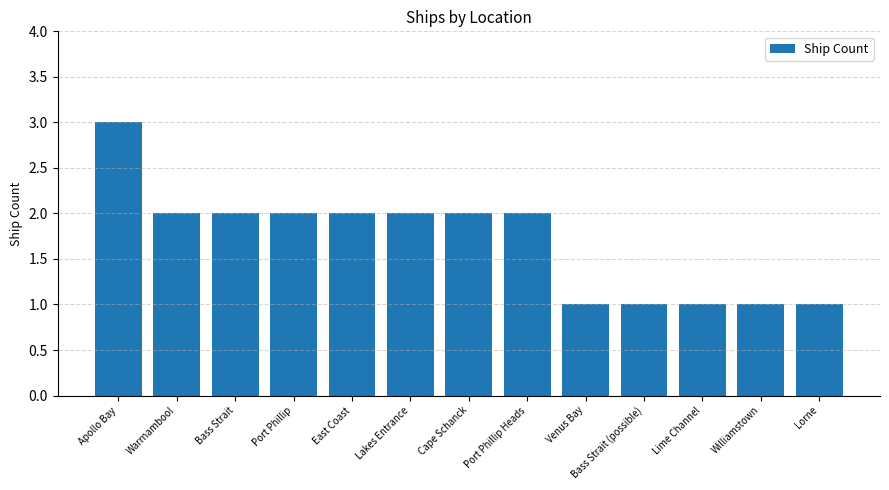

What is the ratio of the value at Apollo Bay to the value at Warrnambool?

1.5